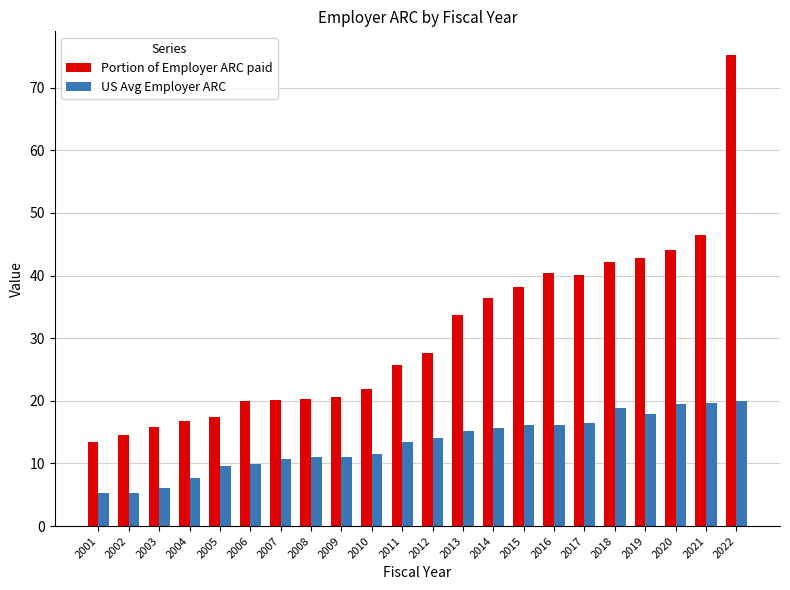

What is the value of the Portion of Employer ARC paid bar at the 17th from the left?

40.0